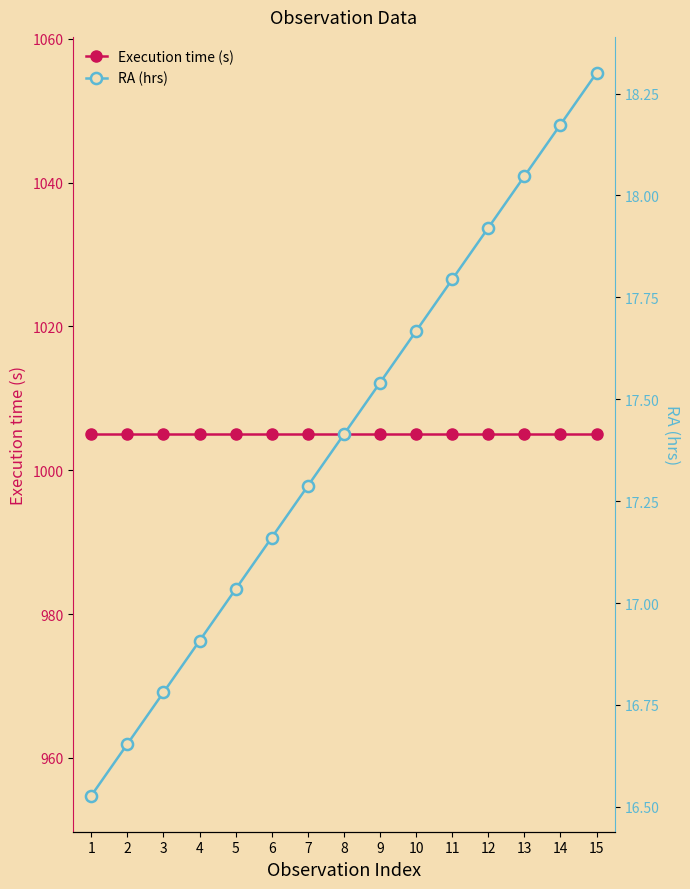

List the series in order of their peak value, highest first.

Execution time (s), RA (hrs)